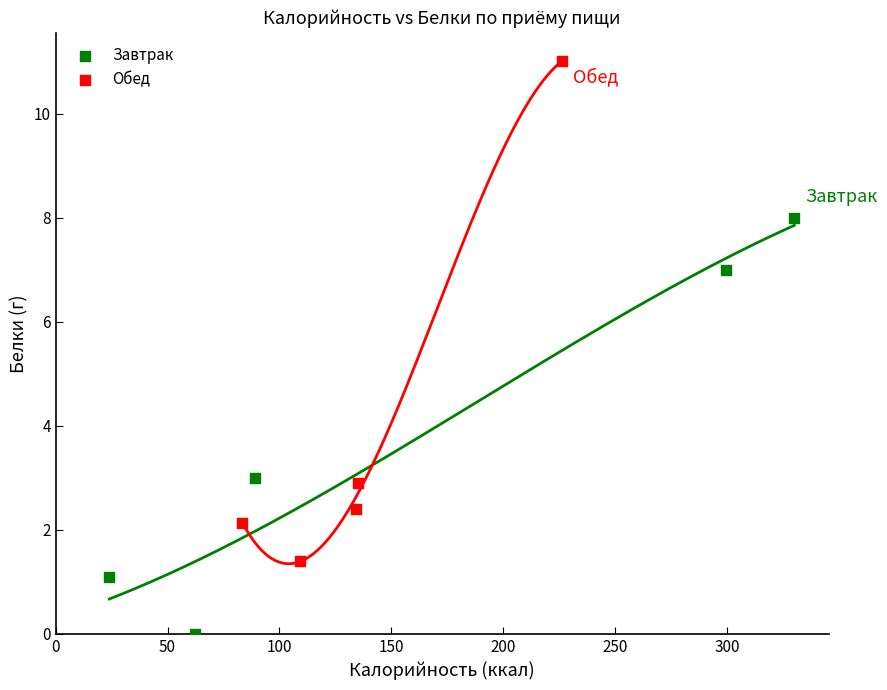

Which series reaches the minimum Y coordinate?

Завтрак